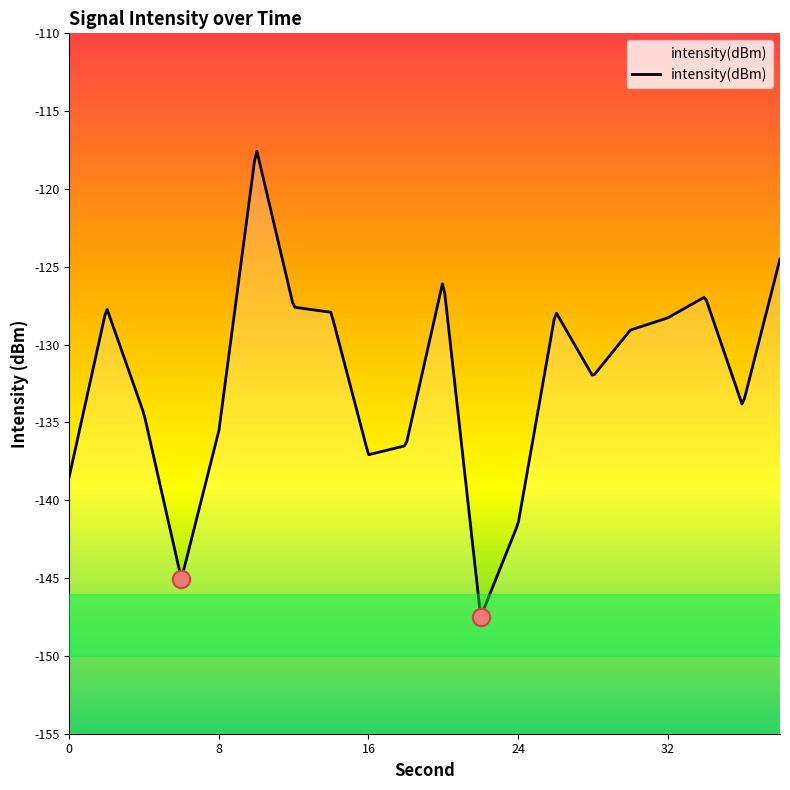

How many values are below -129?

11